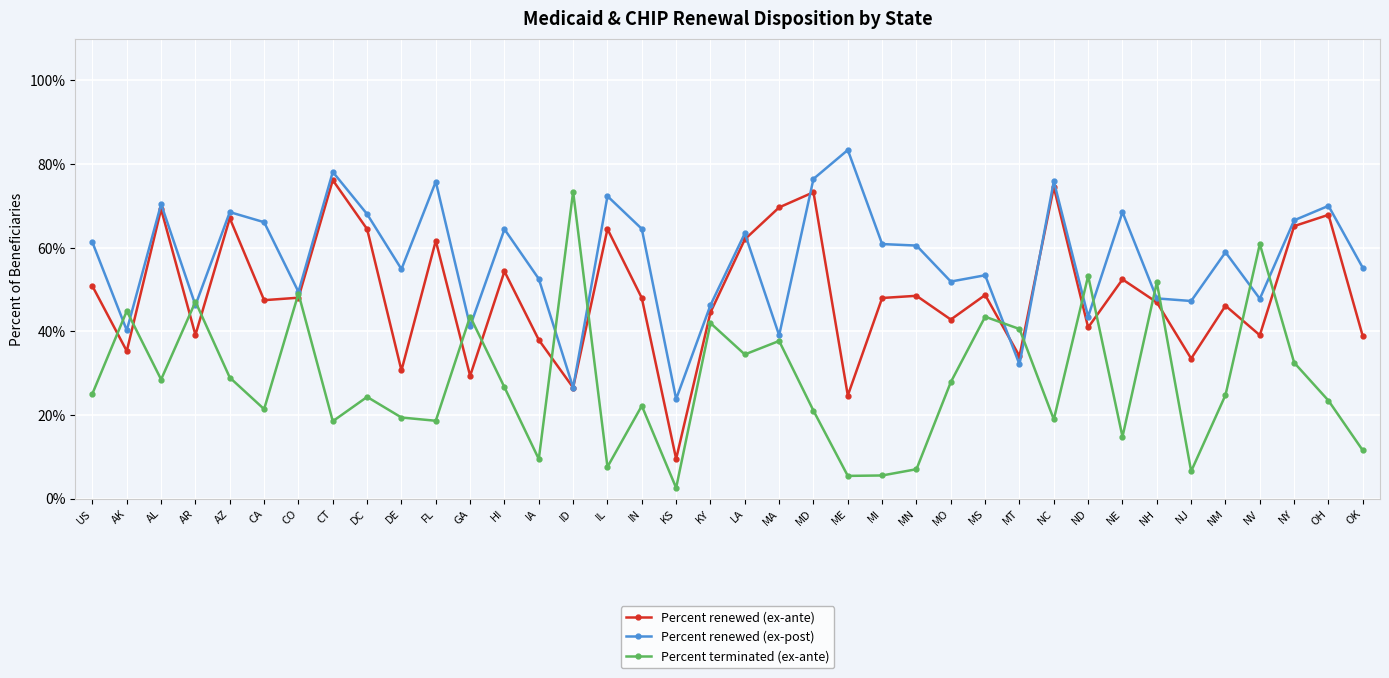

What position from the right is US?

38